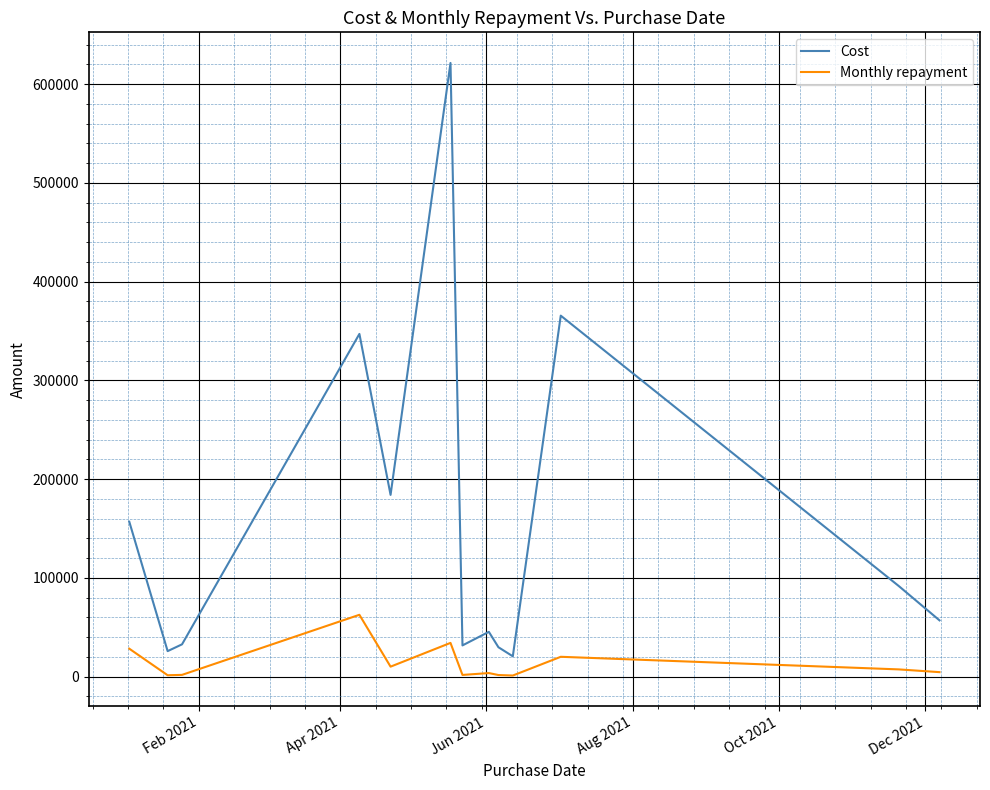

Which series has the largest total across all categories?

Cost